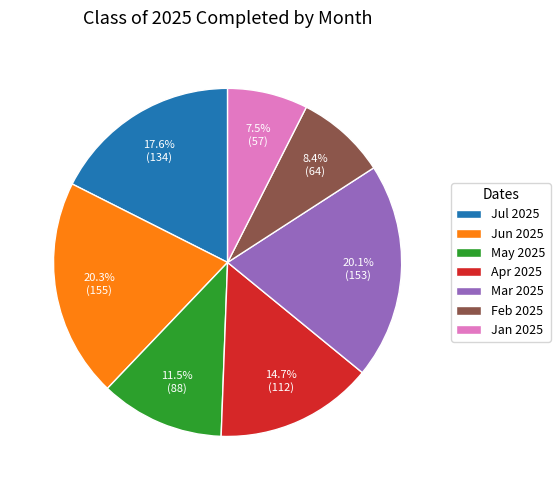

Is there a majority slice in this chart?

No